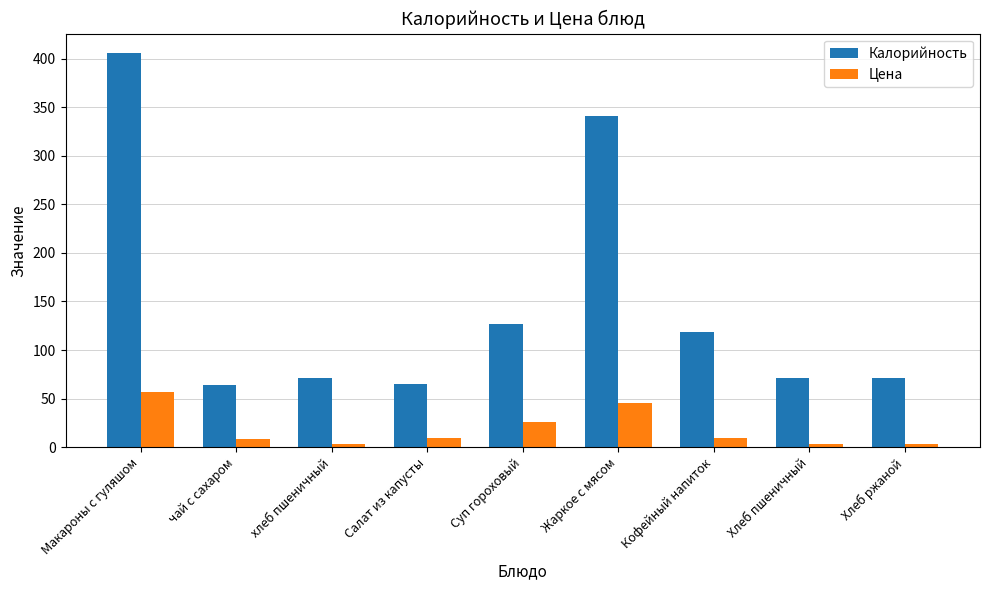

What position from the right is Хлеб ржаной?

1